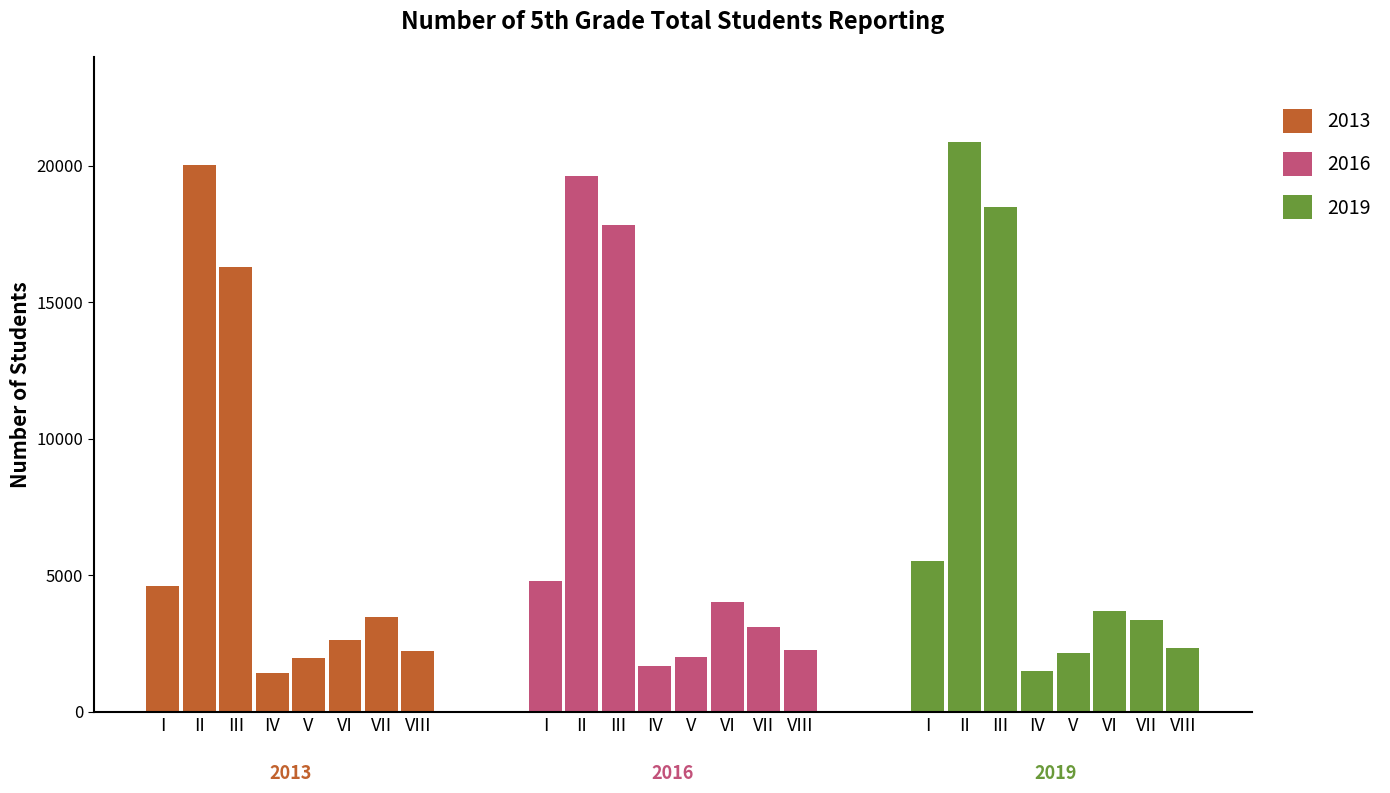

What is the maximum value for 2019?

20860